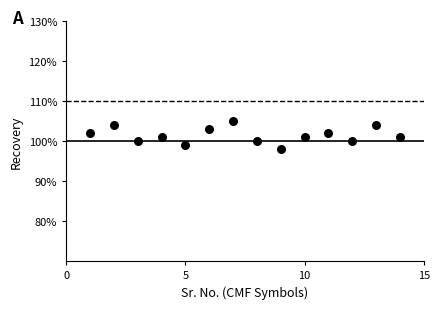

What is the range of X values (max minus min)?

13